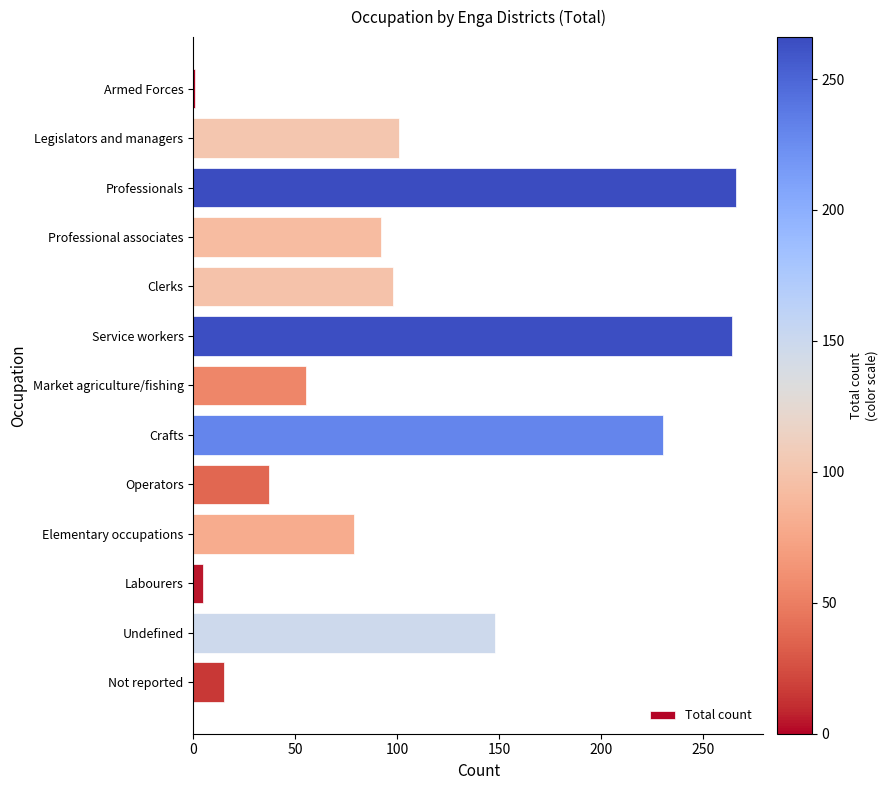

Count the number of data series in this chart.

1